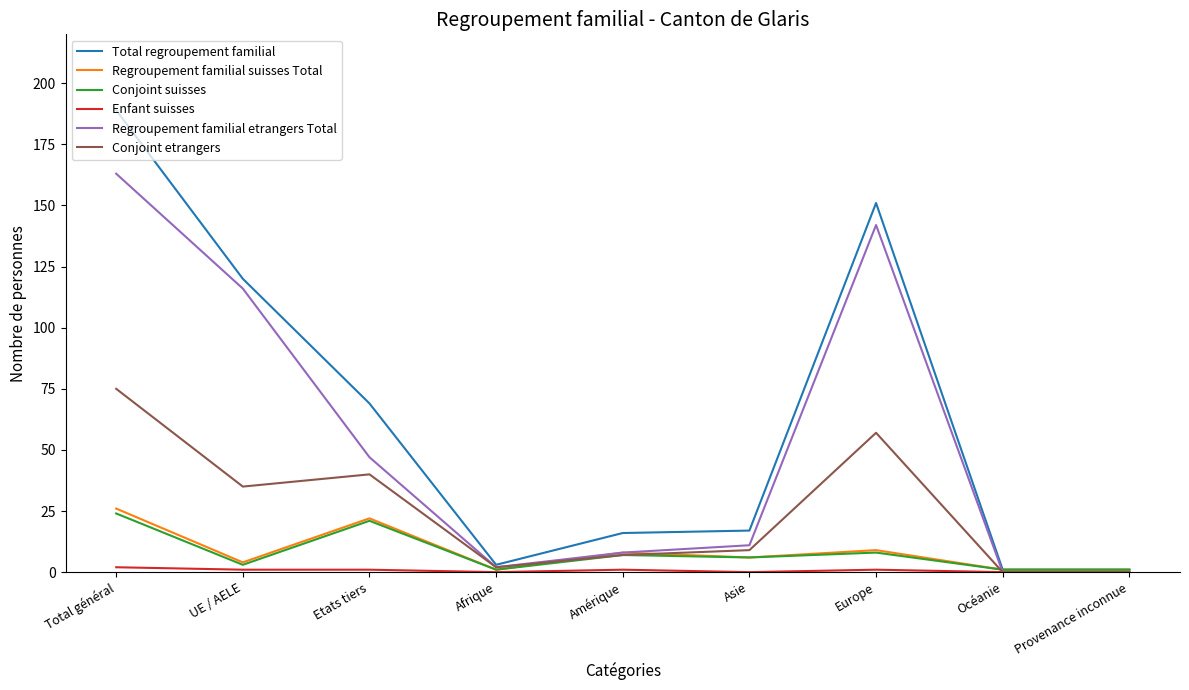

At which category is the sum across all series the highest?

Total général